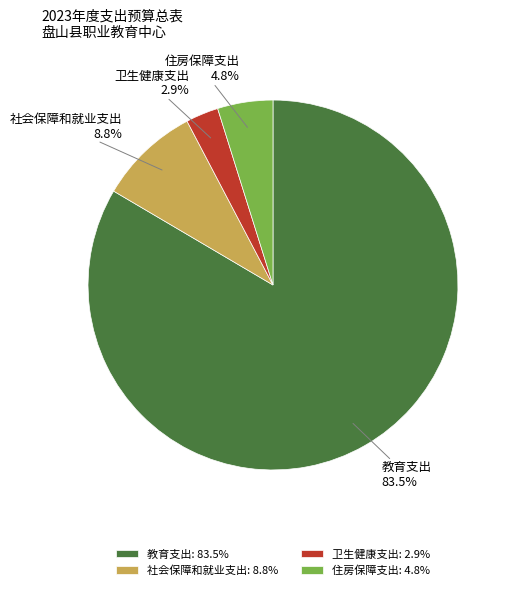

Which slice represents more than half of the pie?

教育支出